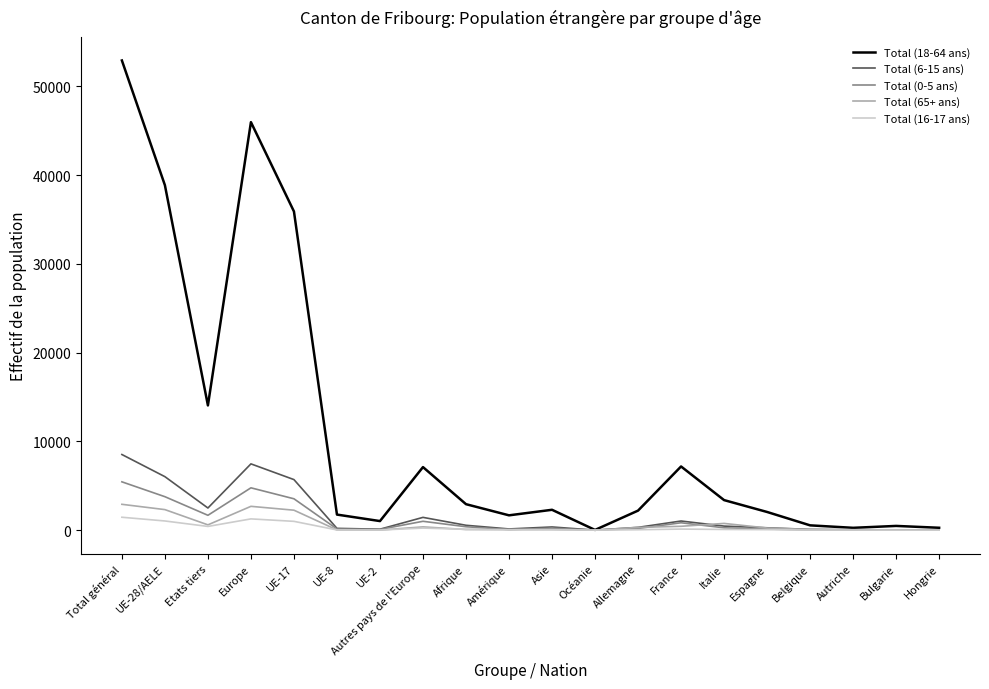

Which label corresponds to the largest value in the chart?

Total général